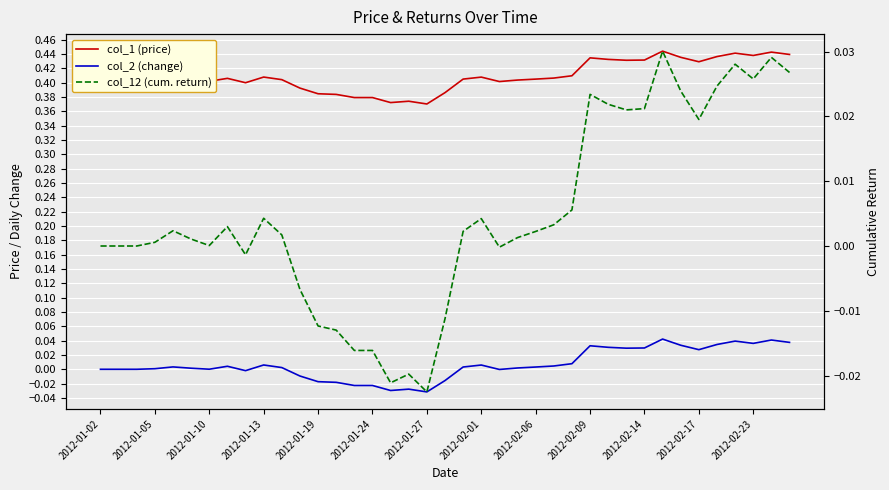

Where is col_1 (price) nearest to the value 0?

2012-01-27